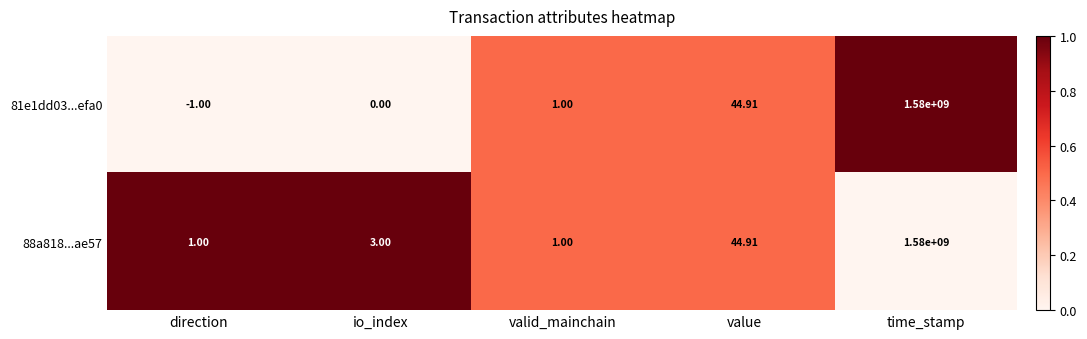

Which series has the largest total across all categories?

88a818...ae57